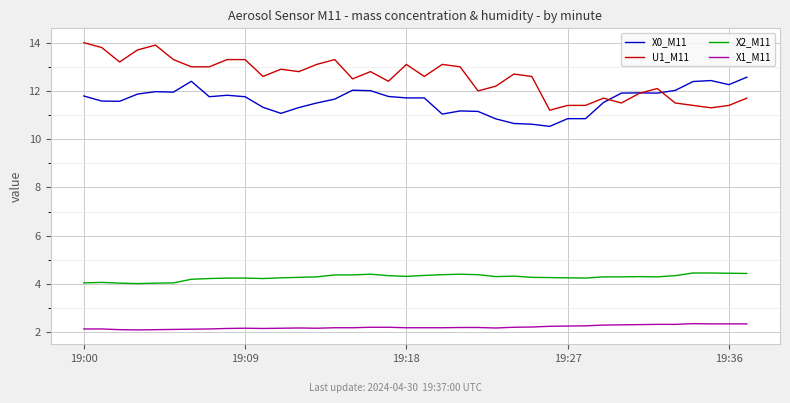

Which series has the largest range (max minus min)?

U1_M11